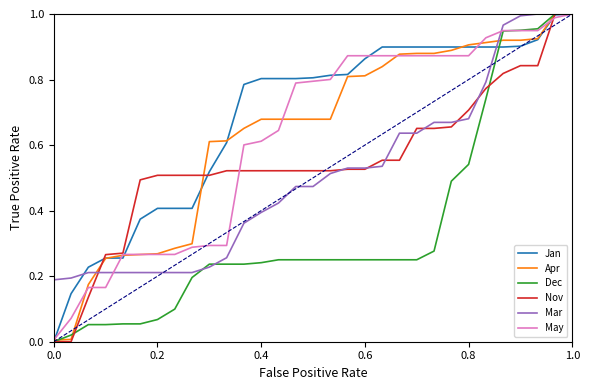

Reading right to left, what are all the values shown in this chart?

Jan: 1.0	1.0	0.9	0.9	0.9	0.9	0.9	0.9	0.9	0.9	0.9	0.9	0.9	0.8	0.8	0.8	0.8	0.8	0.8	0.8	0.6	0.5	0.4	0.4	0.4	0.4	0.3	0.3	0.2	0.1	0.0
Apr: 1.0	1.0	0.9	0.9	0.9	0.9	0.9	0.9	0.9	0.9	0.9	0.8	0.8	0.8	0.7	0.7	0.7	0.7	0.7	0.7	0.6	0.6	0.3	0.3	0.3	0.3	0.3	0.3	0.2	0.0	0.0
Dec: 1.0	1.0	1.0	1.0	0.9	0.7	0.5	0.5	0.3	0.3	0.3	0.3	0.3	0.3	0.3	0.3	0.3	0.3	0.2	0.2	0.2	0.2	0.2	0.1	0.1	0.1	0.1	0.1	0.1	0.0	0.0
Nov: 1.0	1.0	0.8	0.8	0.8	0.8	0.7	0.7	0.7	0.7	0.6	0.6	0.5	0.5	0.5	0.5	0.5	0.5	0.5	0.5	0.5	0.5	0.5	0.5	0.5	0.5	0.3	0.3	0.1	0.0	0.0
Mar: 1.0	1.0	1.0	1.0	1.0	0.8	0.7	0.7	0.7	0.6	0.6	0.5	0.5	0.5	0.5	0.5	0.5	0.4	0.4	0.4	0.3	0.2	0.2	0.2	0.2	0.2	0.2	0.2	0.2	0.2	0.2
May: 1.0	1.0	0.9	0.9	0.9	0.9	0.9	0.9	0.9	0.9	0.9	0.9	0.9	0.9	0.8	0.8	0.8	0.6	0.6	0.6	0.3	0.3	0.3	0.3	0.3	0.3	0.3	0.2	0.2	0.1	0.0